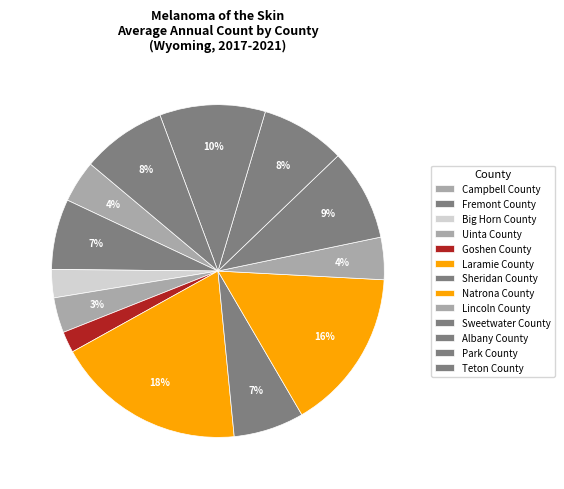

Which has a higher value, Sweetwater County or Laramie County?

Laramie County